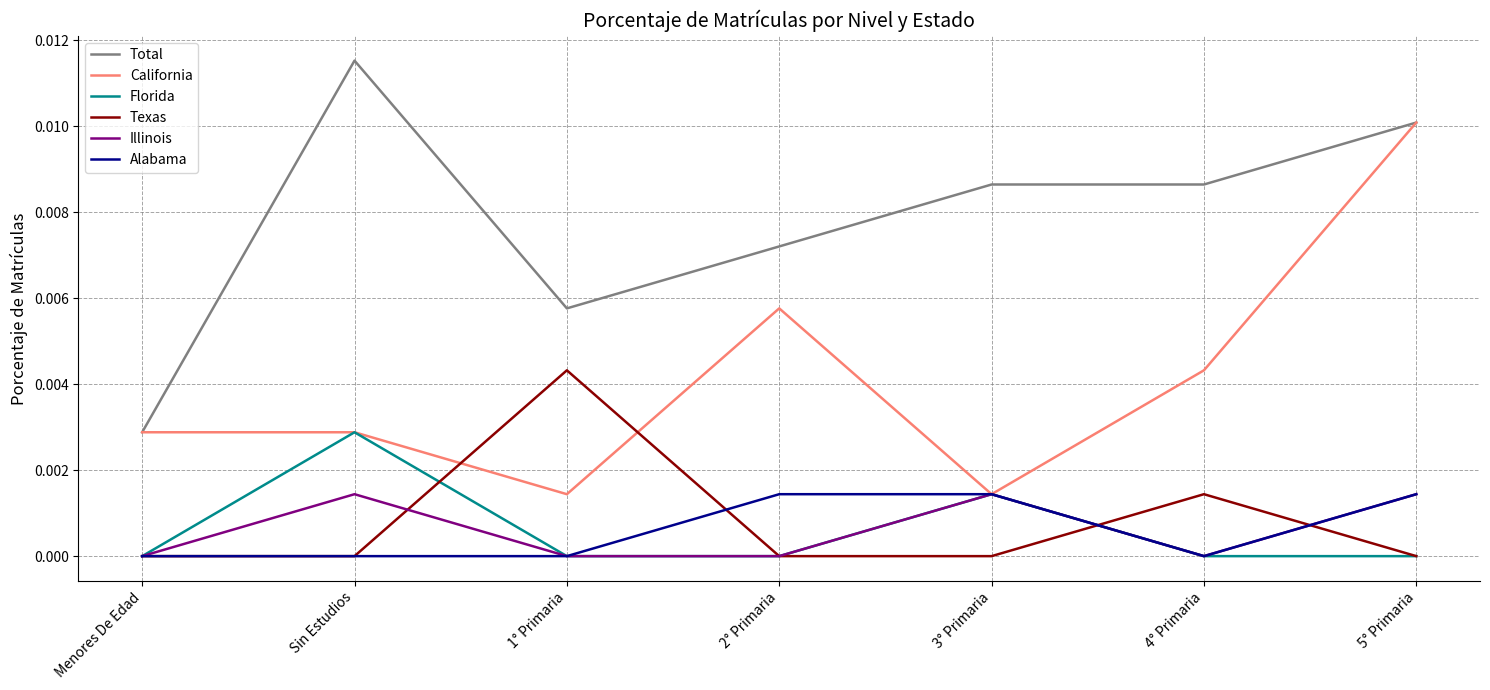

True or false: Florida and Total intersect in this chart.

False